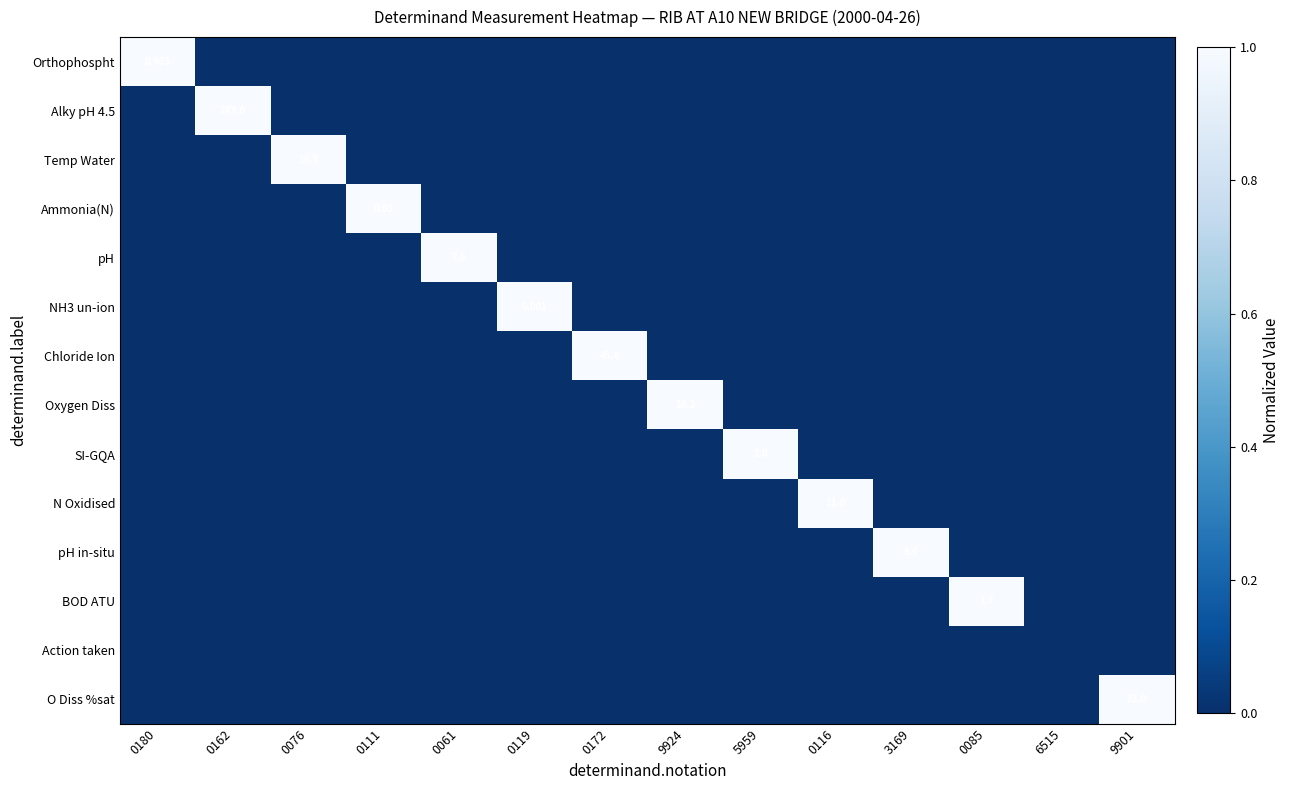

Which category has the lowest value in the Ammonia(N) series?

0180